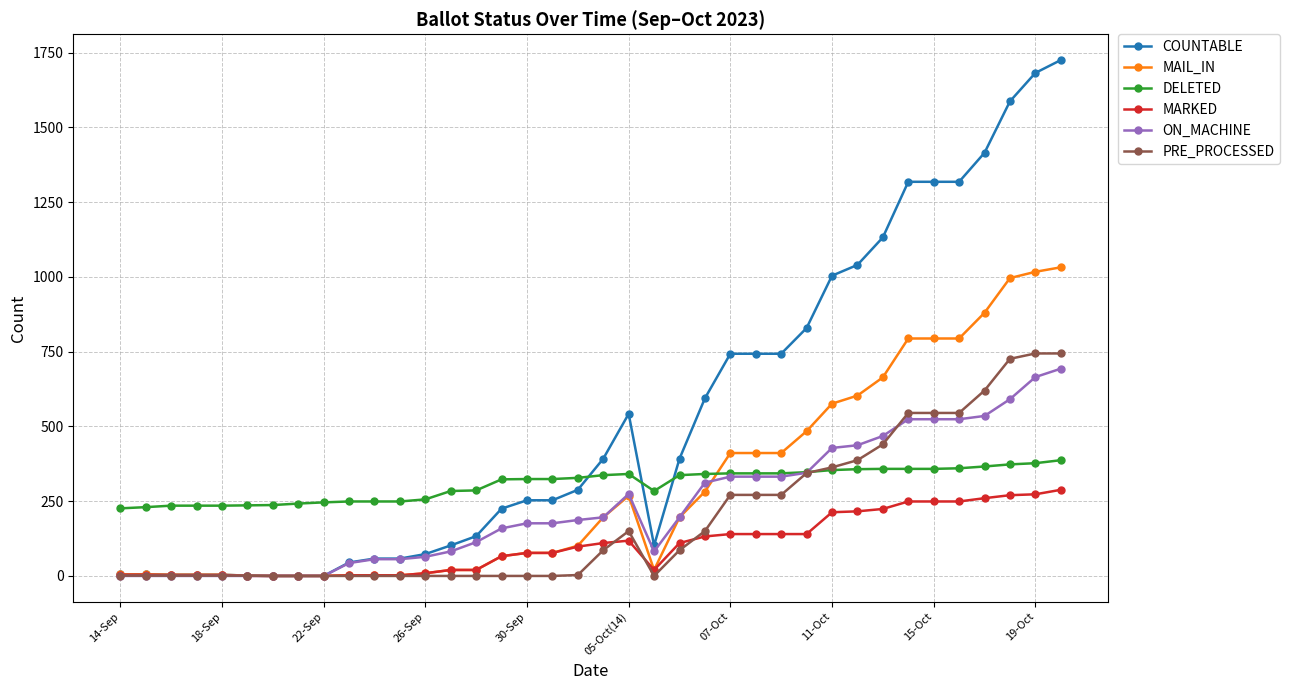

What is the average value of the MAIL_IN series?

295